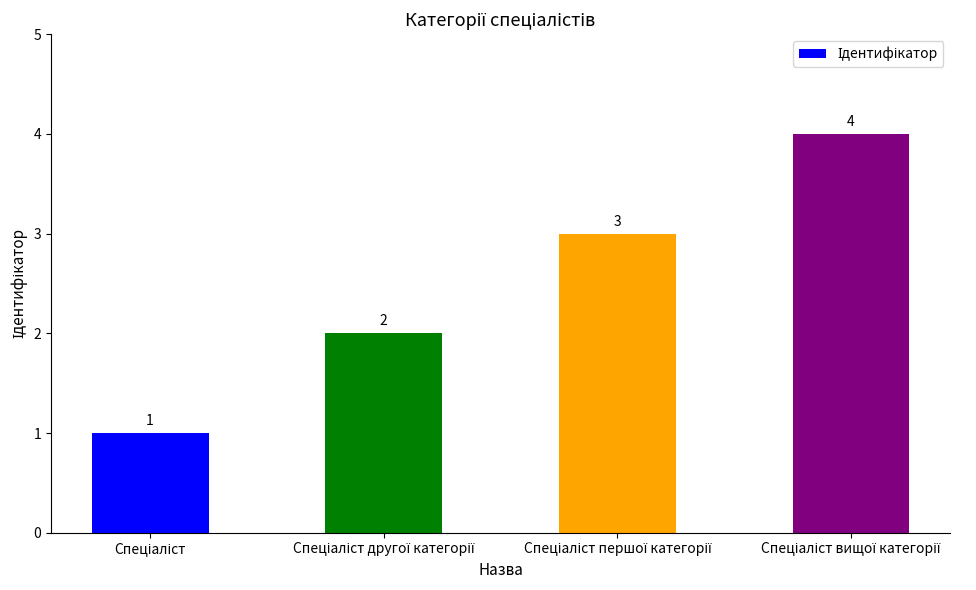

What is the difference between the maximum and minimum values?

3